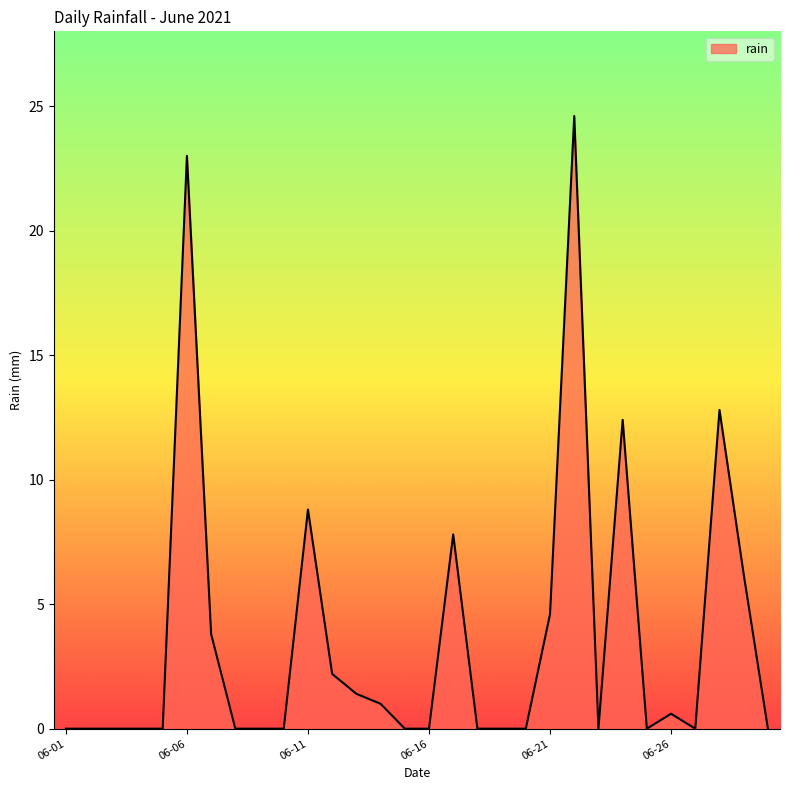

What is the difference between the maximum and minimum values?

24.6